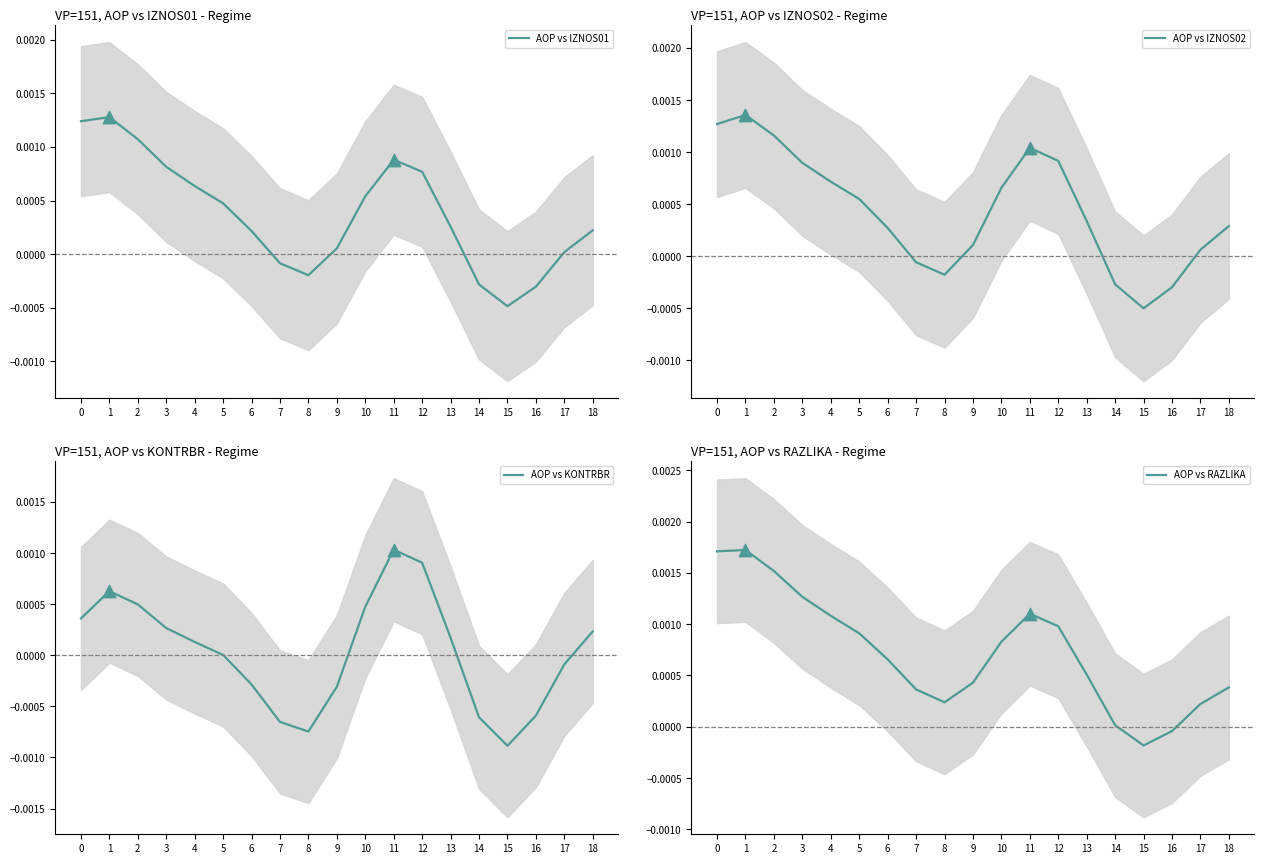

Is the value of AOP vs RAZLIKA at 10 greater than the value of AOP vs KONTRBR at 2?

Yes